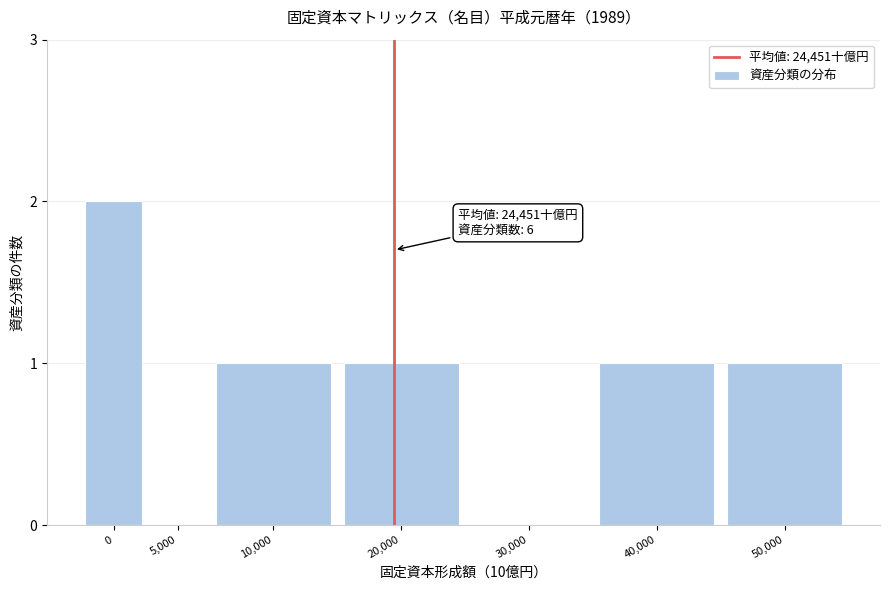

Reading left to right, extract all data points from this chart.

0=2	5,000=0	10,000=1	20,000=1	30,000=0	40,000=1	50,000=1